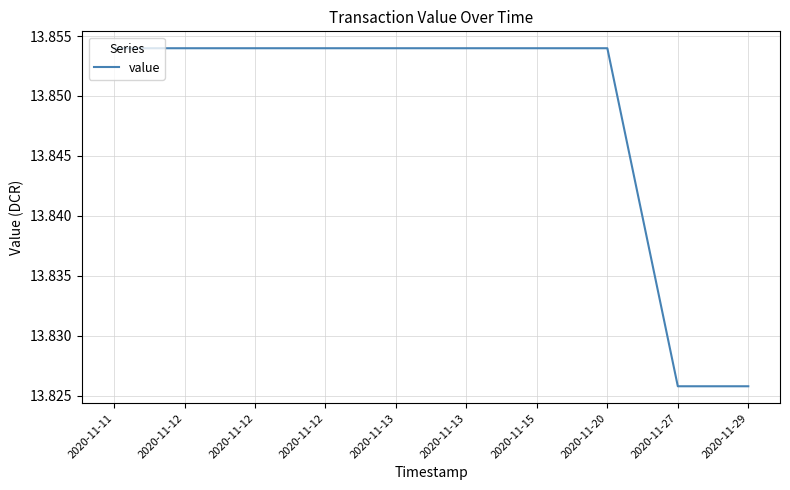

Reading right to left, extract all data points from this chart.

2020-11-29=13.8	2020-11-27=13.8	2020-11-20=13.9	2020-11-15=13.9	2020-11-13=13.9	2020-11-13=13.9	2020-11-12=13.9	2020-11-12=13.9	2020-11-12=13.9	2020-11-11=13.9